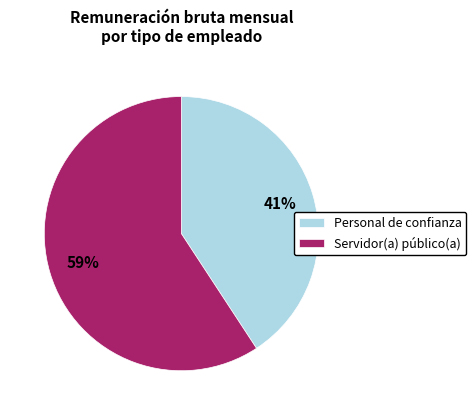

How many segments does this pie chart have?

2